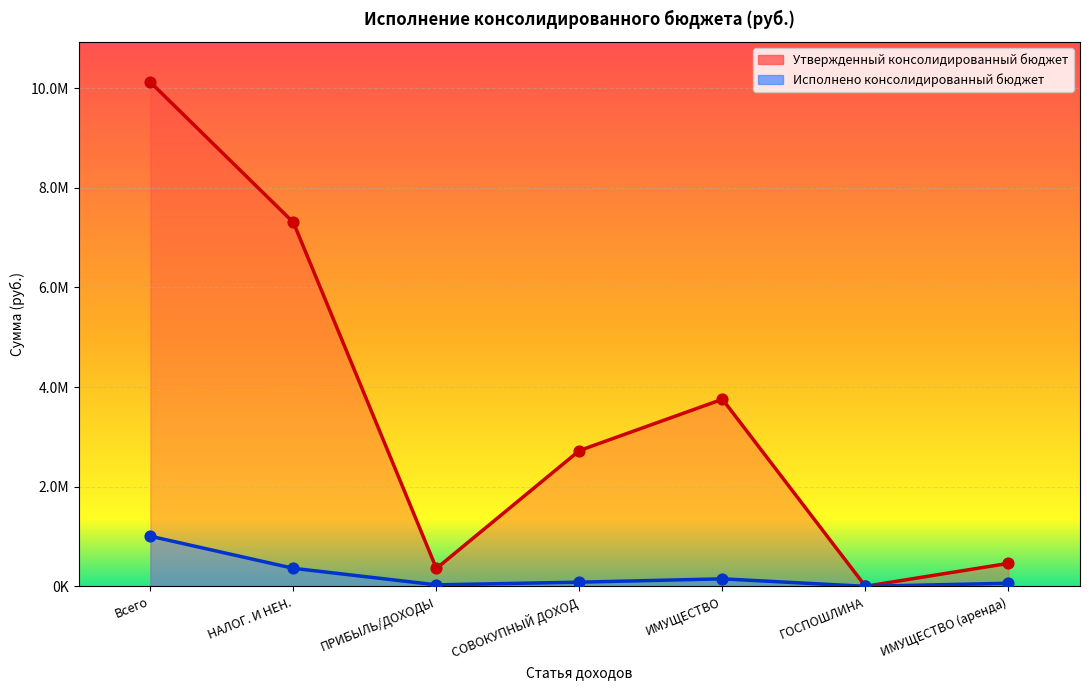

Which series reaches the maximum Y coordinate?

Утвержденный консолидированный бюджет